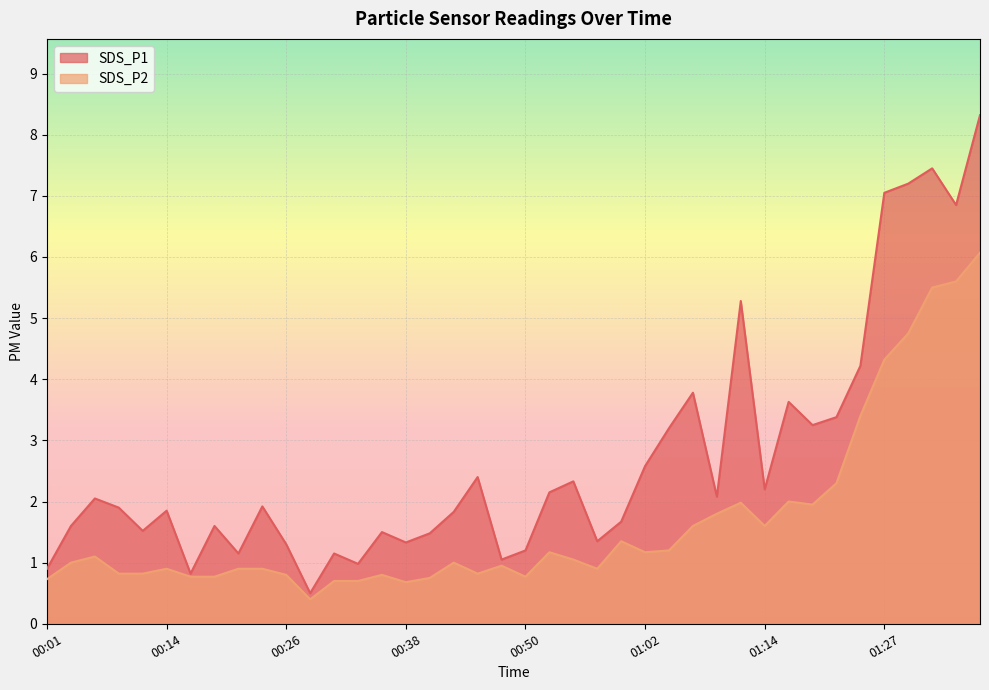

What is the label of the 23rd point from the left?

00:55